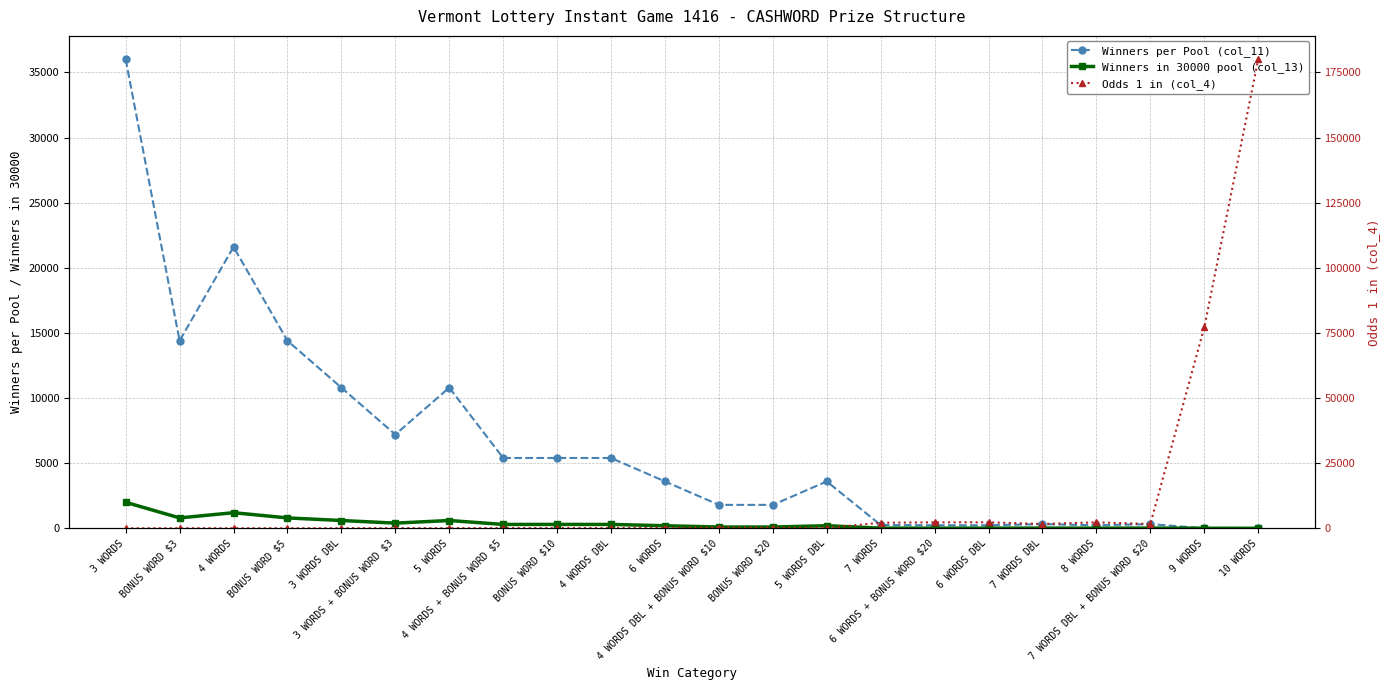

What is the difference between the maximum and minimum values in the Winners per Pool (col_11) series?

35997.0